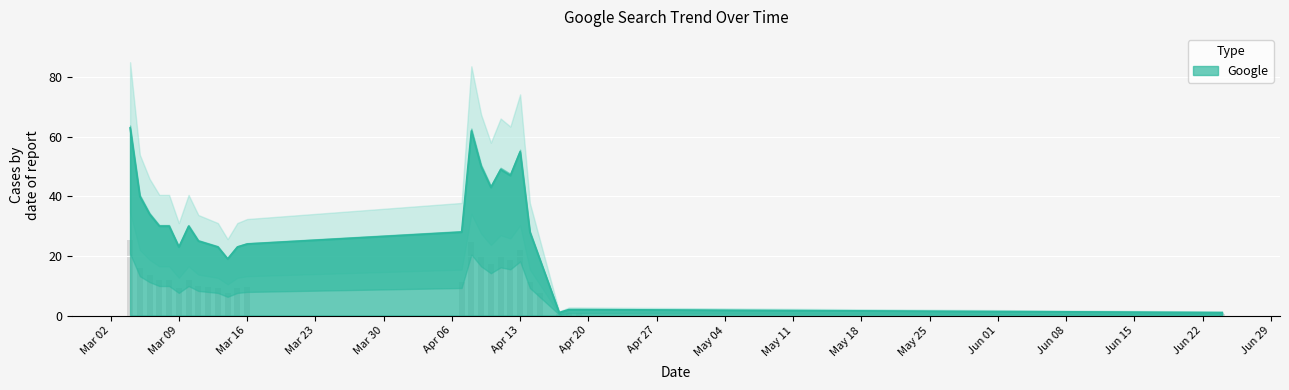

What is the sum of all values?

775